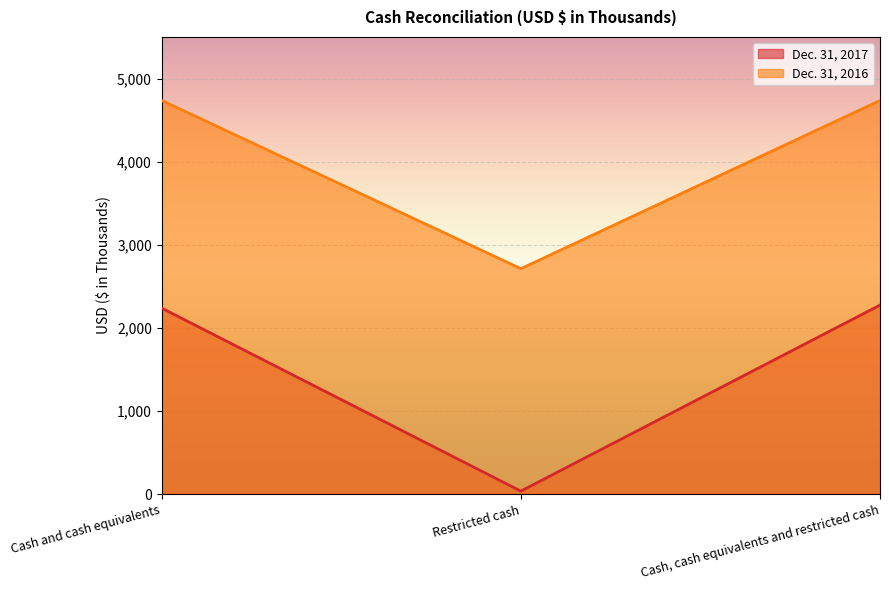

How many lines are shown in the chart?

2